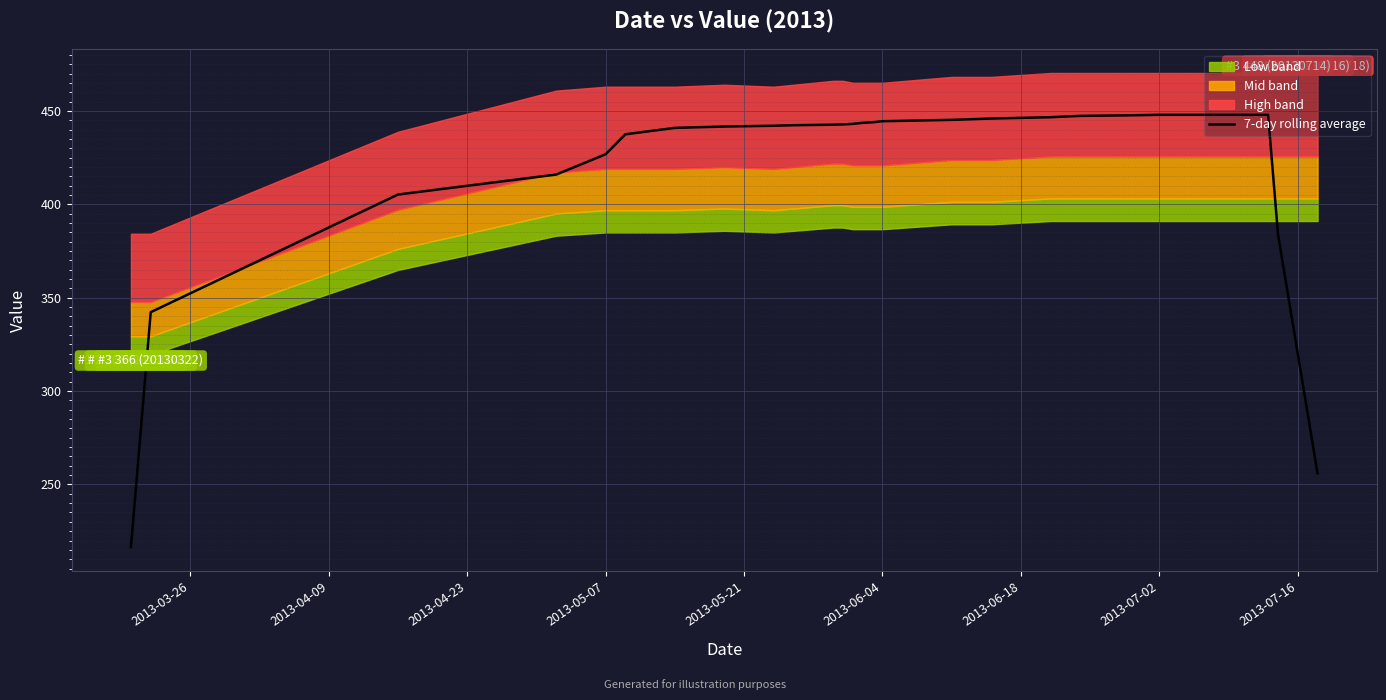

What is the lowest value of the 7-day rolling average series?

216.6